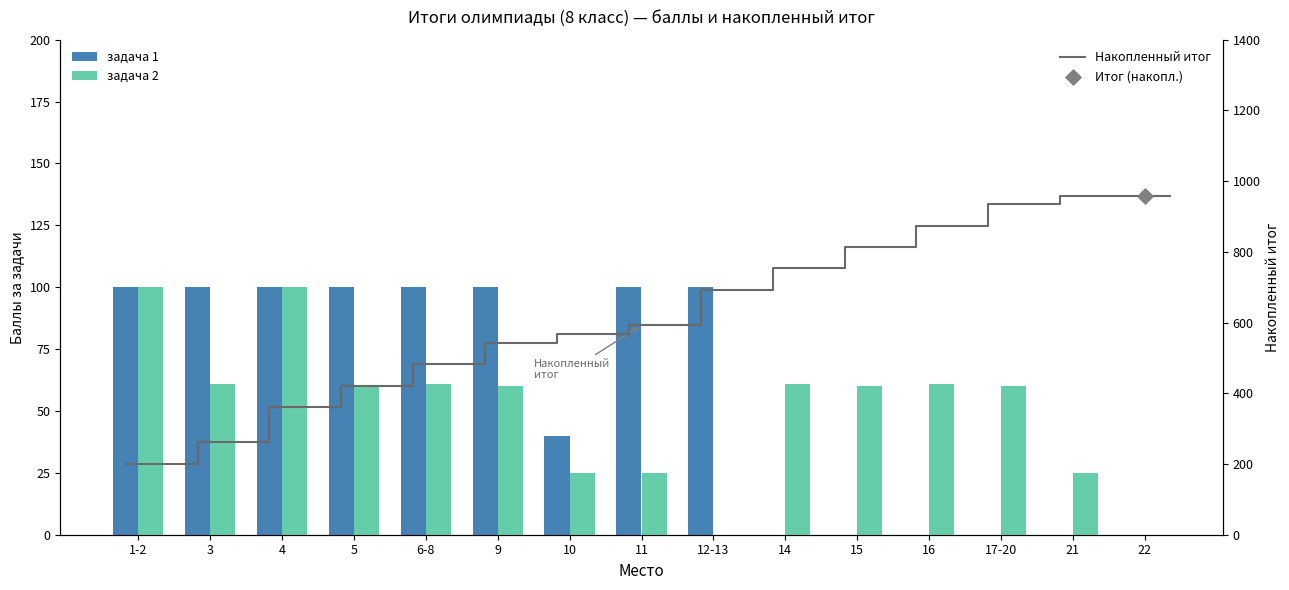

Which series has the largest total across all categories?

задача 1